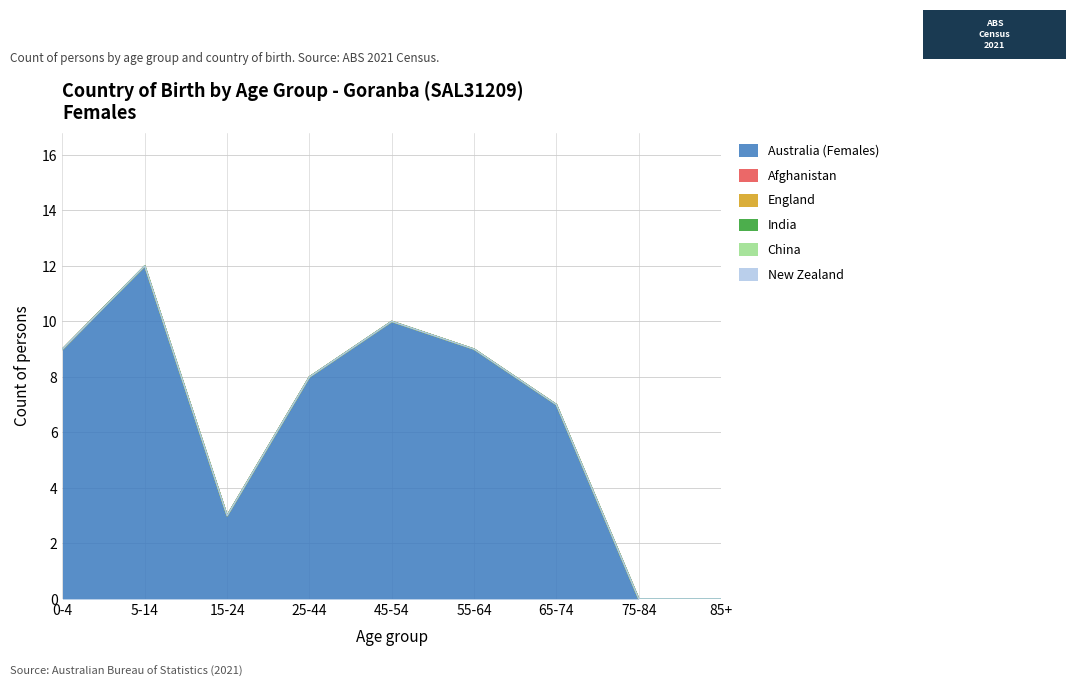

The value of Afghanistan at 15-24 is 0. True or false?

True